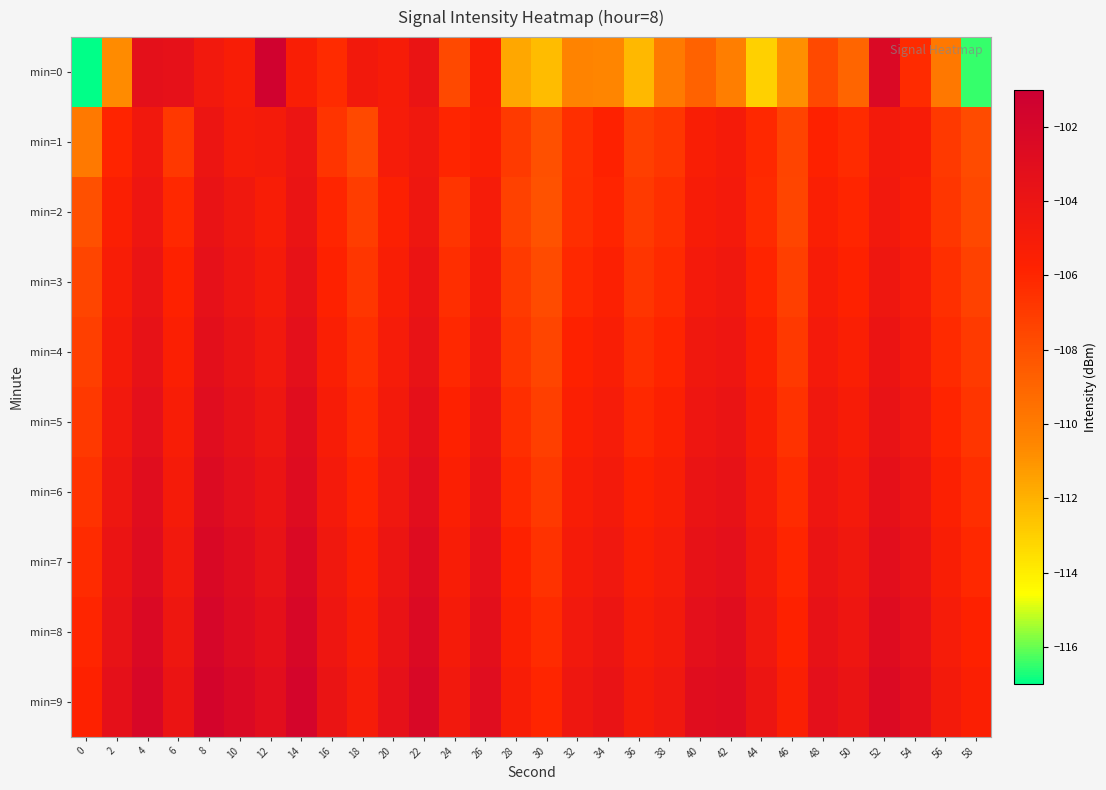

Rank the series at 34 from lowest to highest value.

min=0, min=2, min=1, min=3, min=4, min=5, min=6, min=7, min=8, min=9